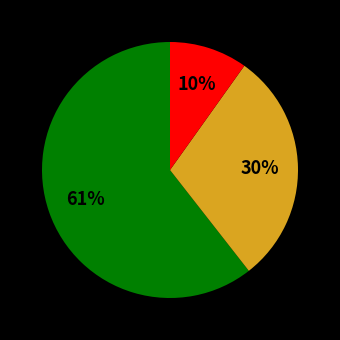

Count the number of slices in the pie.

3